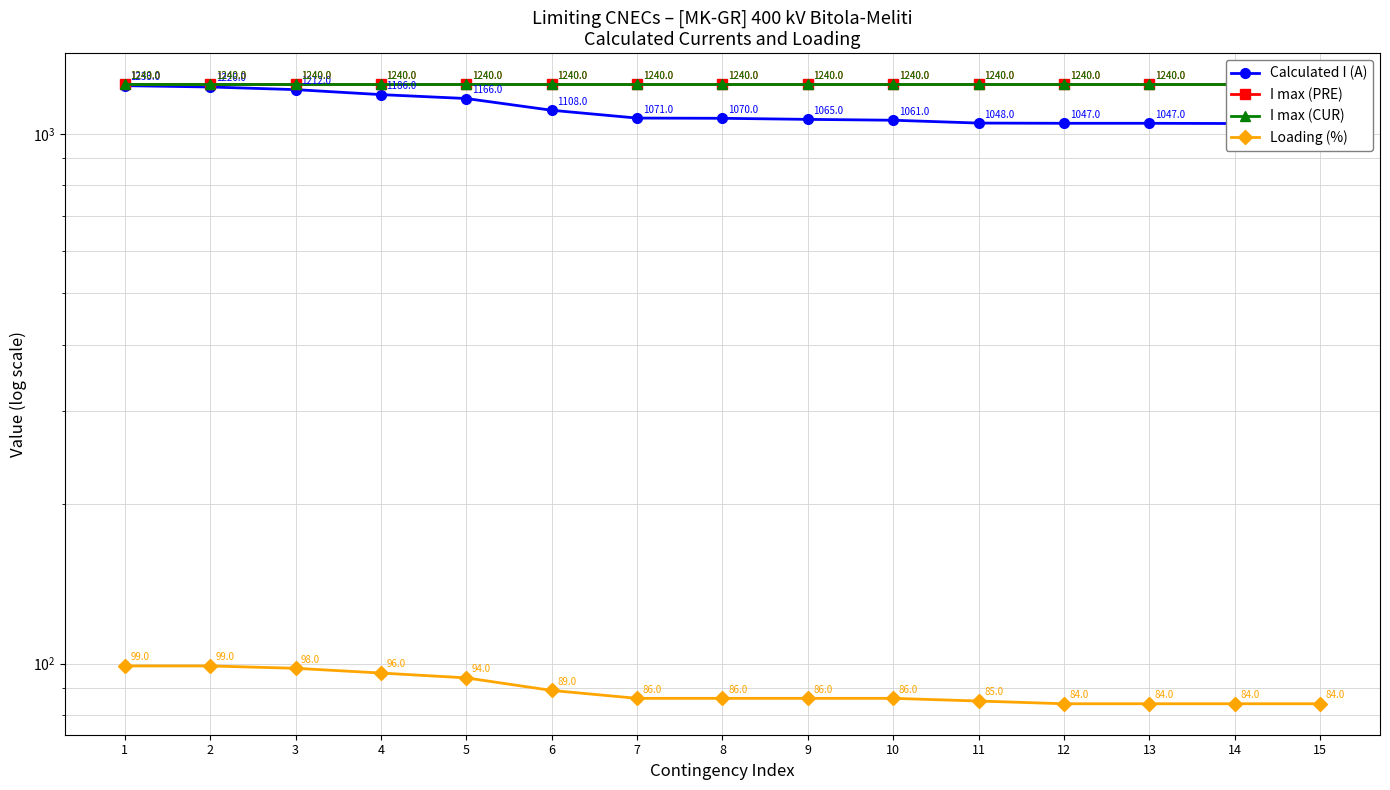

What is the lowest value of the I max (PRE) series?

1240